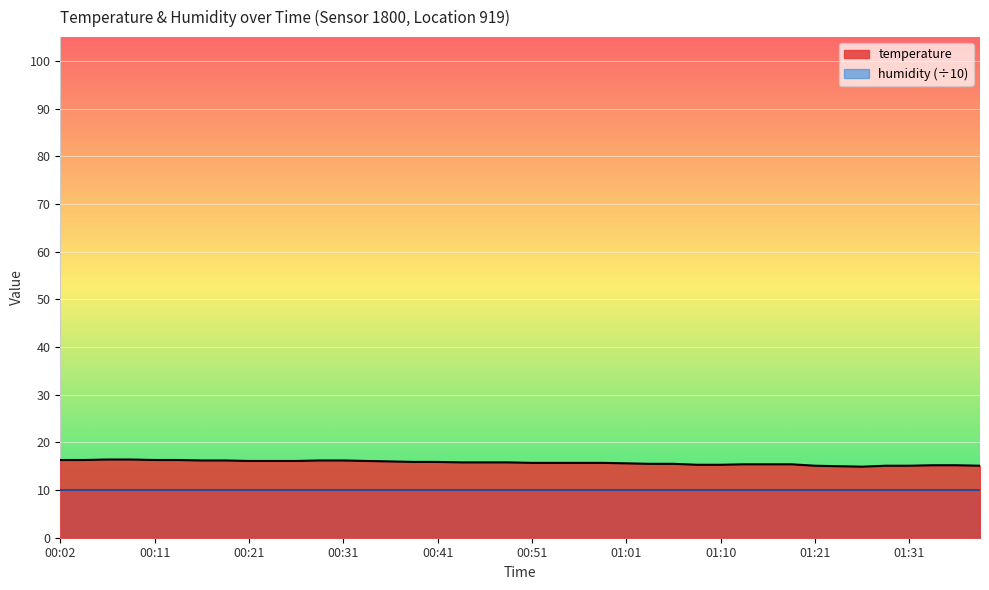

At which category does the chart reach its peak across all series?

00:06